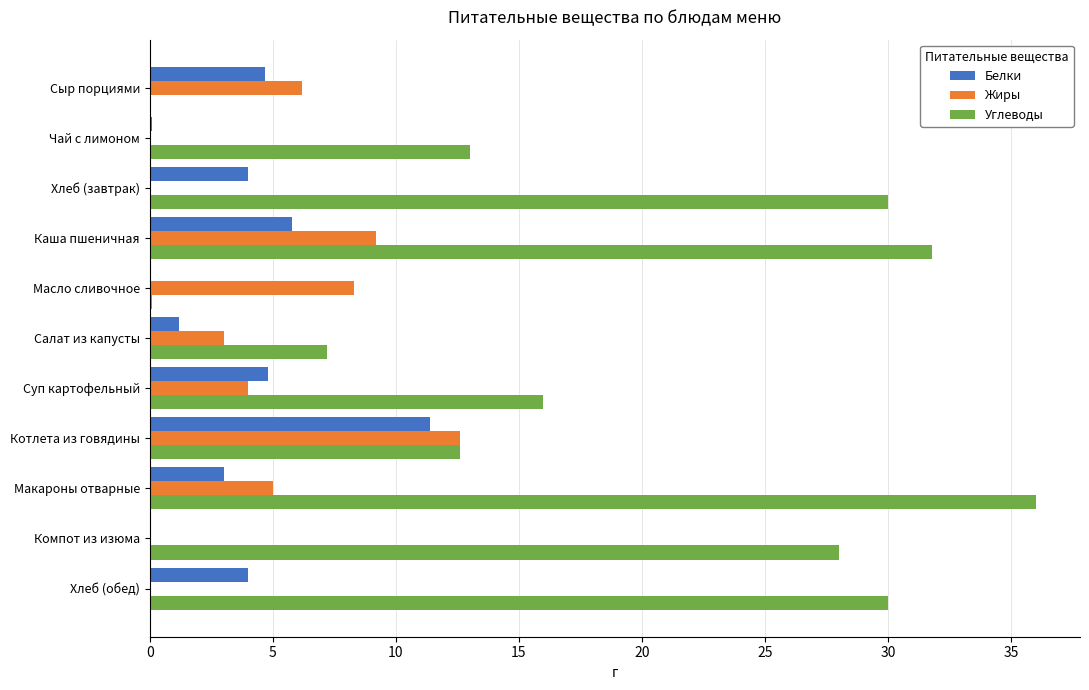

At which category is the sum across all series the highest?

Каша пшеничная